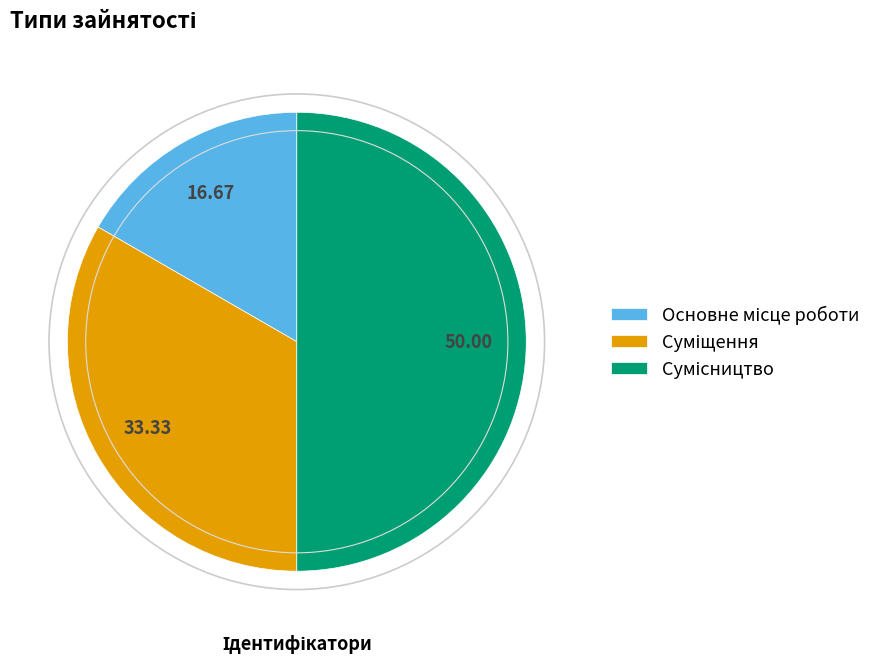

Is it true that Основне місце роботи is 17% of the pie?

True